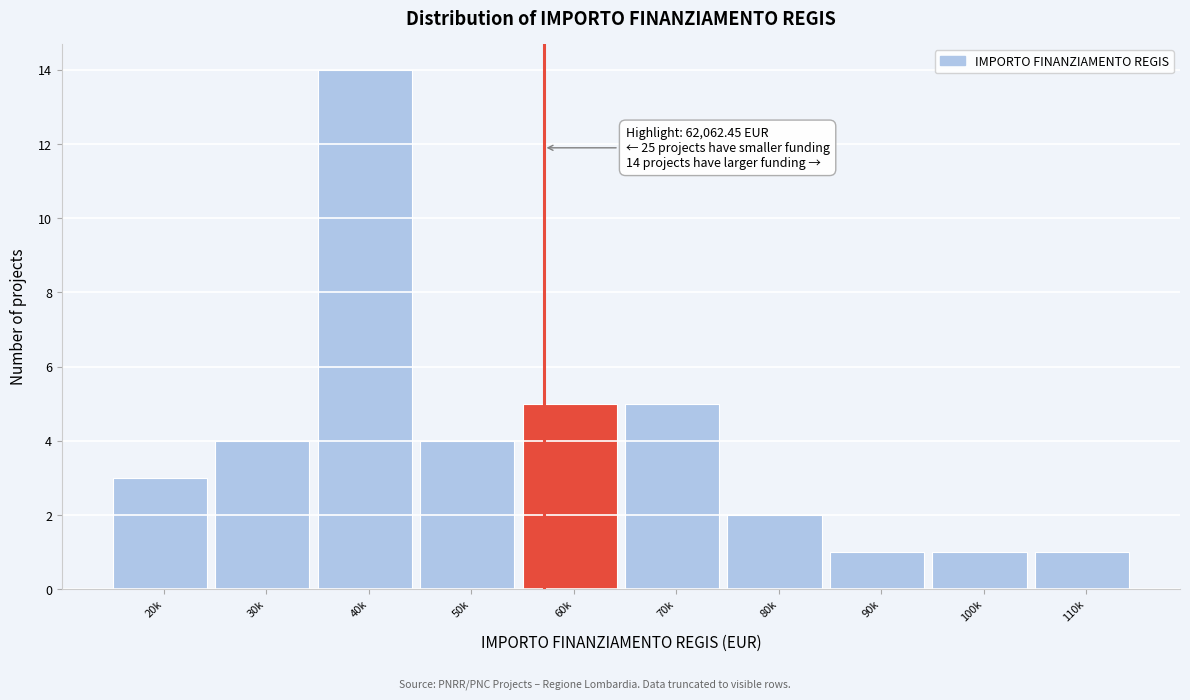

Reading left to right, transcribe all the data shown in this chart.

20k=3	30k=4	40k=14	50k=4	60k=5	70k=5	80k=2	90k=1	100k=1	110k=1